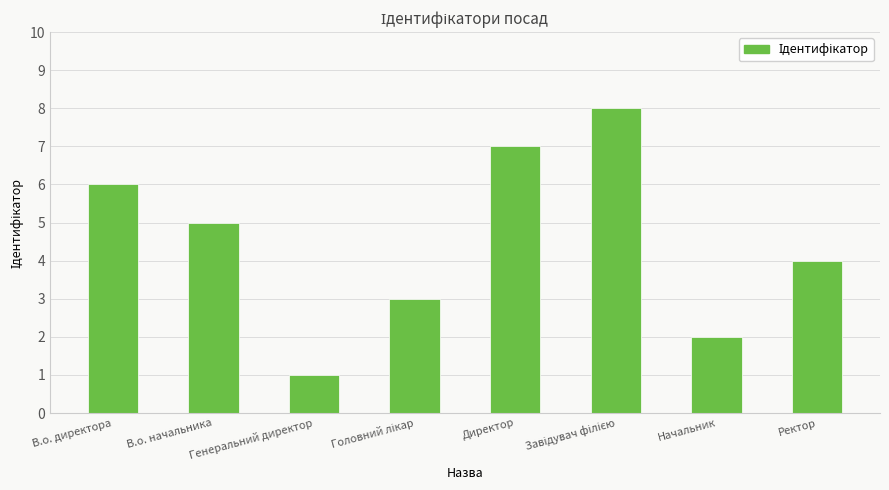

Reading left to right, what are all the values shown in this chart?

6	5	1	3	7	8	2	4